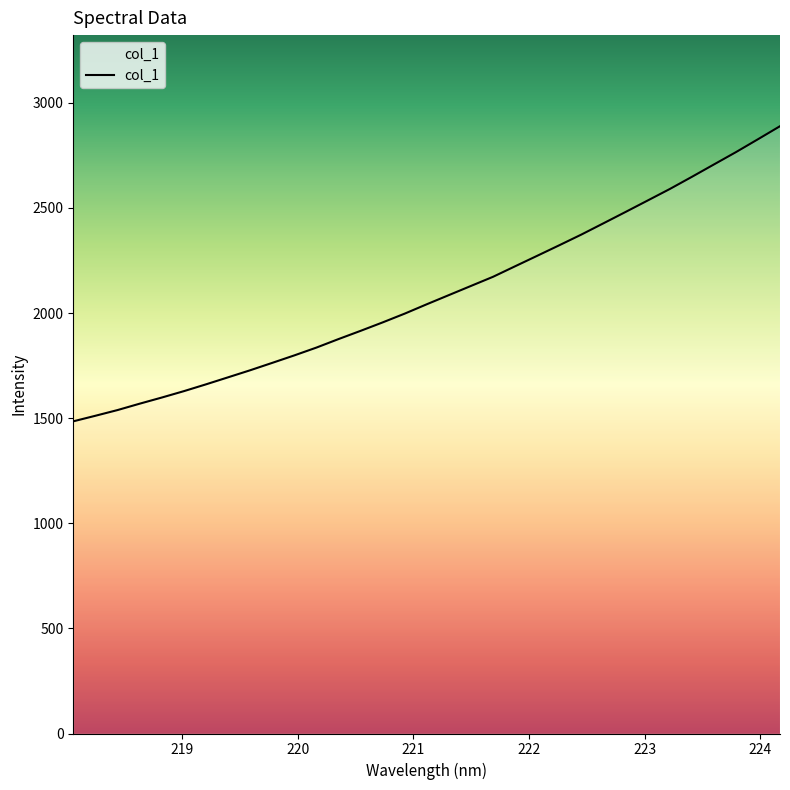

Does the chart have visible grid lines?

No